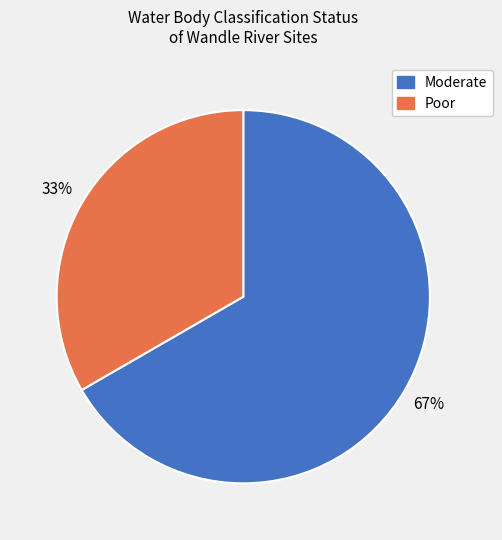

Is it true that Moderate is 67% of the pie?

True